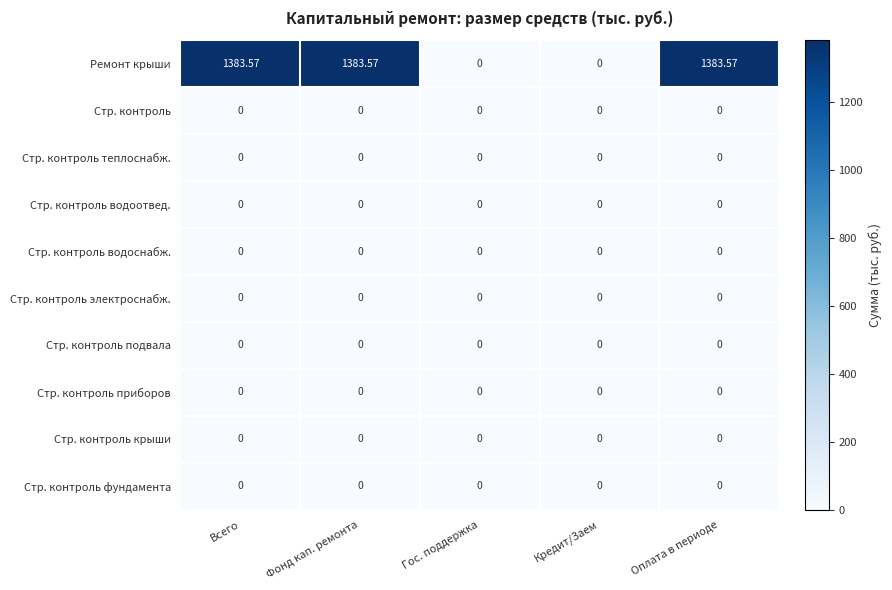

Which series has the largest total across all categories?

Ремонт крыши